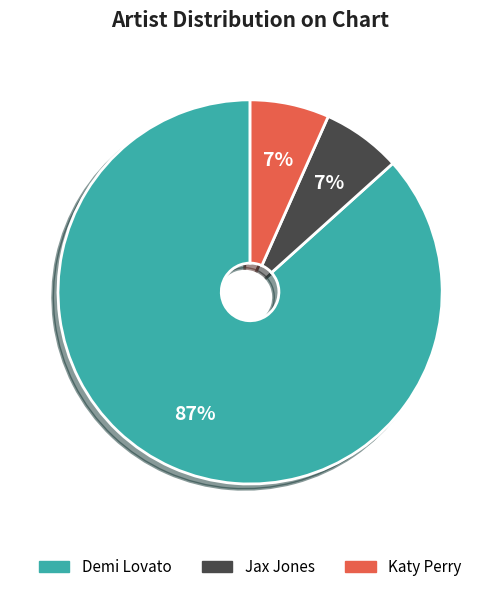

Is it true that Jax Jones is 1% of the pie?

False